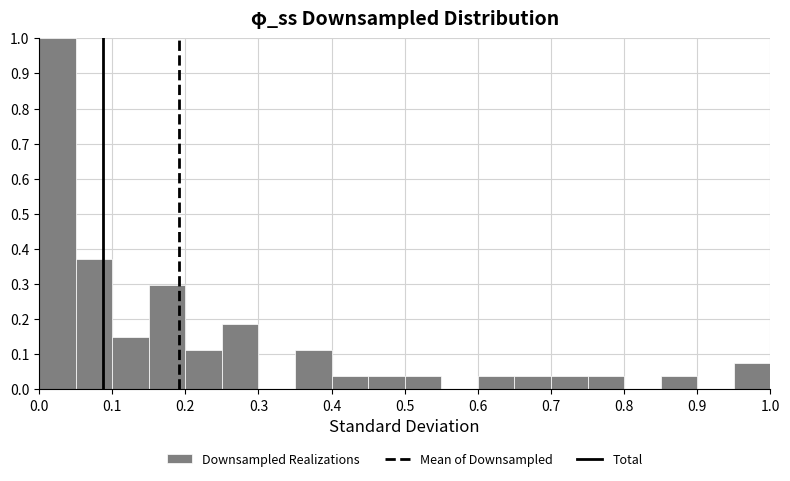

Reading left to right, list every bar in this chart as the range it spans on the x-axis followed by its height. The values are not printed on the chart, so give them approximately, as read against the axis.

0.00 to 0.05: 1.00
0.05 to 0.10: 0.37
0.10 to 0.15: 0.15
0.15 to 0.20: 0.30
0.20 to 0.25: 0.11
0.25 to 0.30: 0.19
0.30 to 0.35: 0
0.35 to 0.40: 0.11
0.40 to 0.45: 0.04
0.45 to 0.50: 0.04
0.50 to 0.55: 0.04
0.55 to 0.60: 0
0.60 to 0.65: 0.04
0.65 to 0.70: 0.04
0.70 to 0.75: 0.04
0.75 to 0.80: 0.04
0.80 to 0.85: 0
0.85 to 0.90: 0.04
0.90 to 0.95: 0
0.95 to 1.00: 0.07